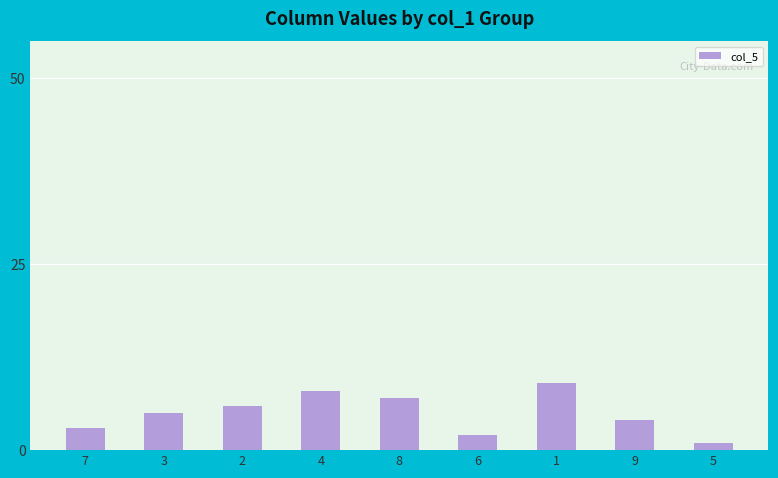

Reading left to right, extract all data points from this chart.

7=3	3=5	2=6	4=8	8=7	6=2	1=9	9=4	5=1